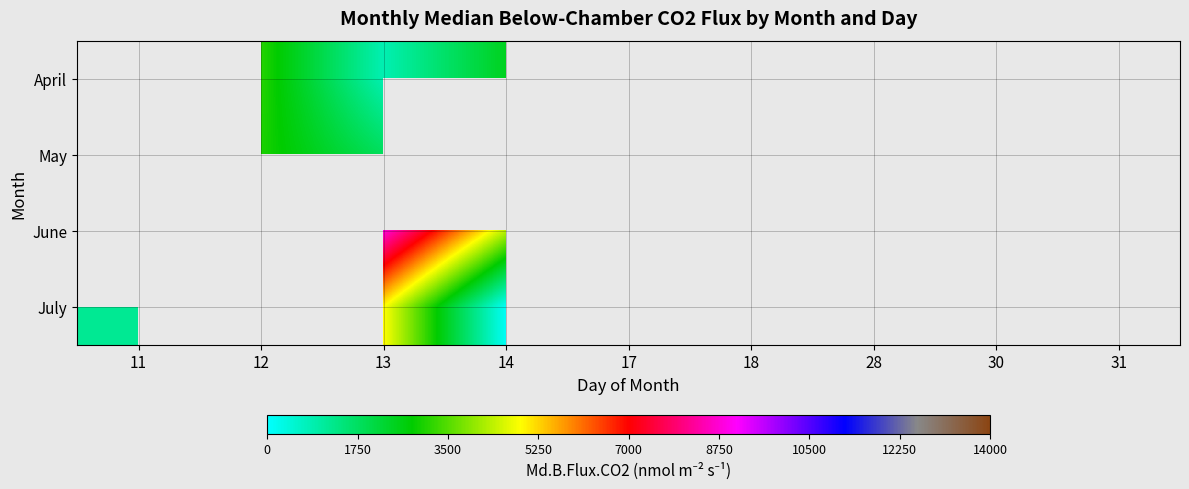

How many categories are shown in the chart?

9